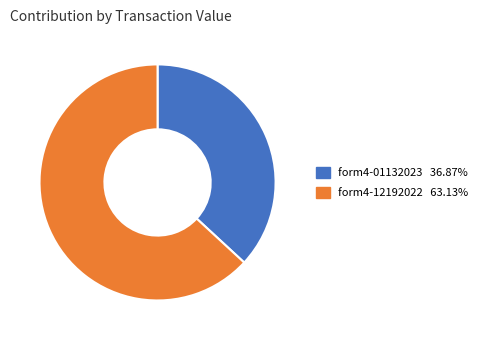

How many slices are in this pie chart?

2